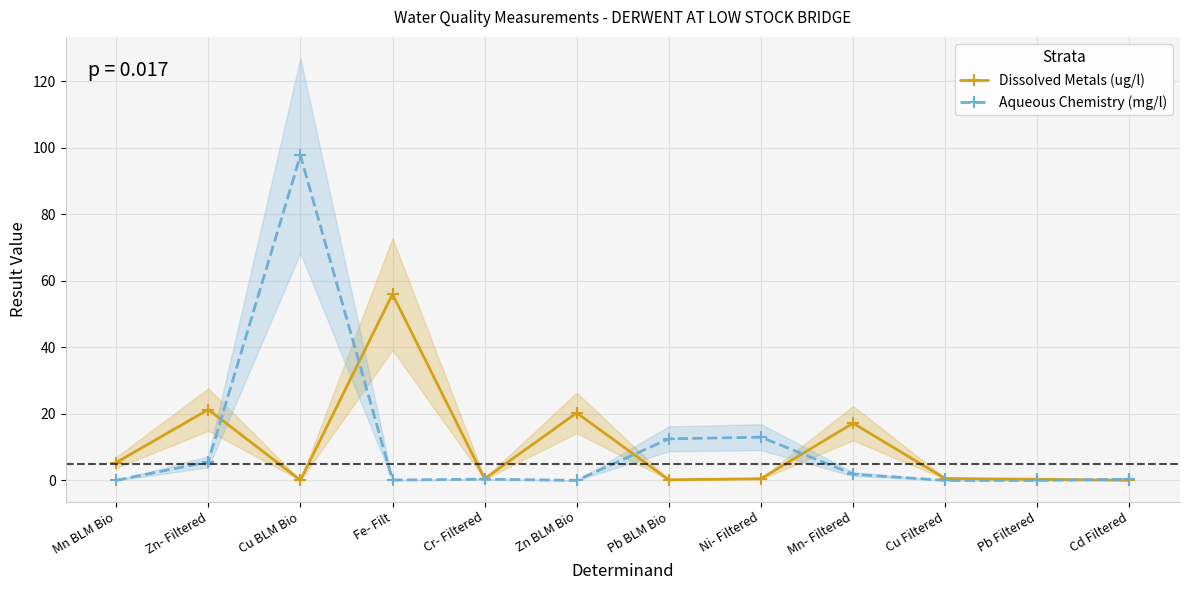

The value of Aqueous Chemistry (mg/l) at Ni- Filtered is 21.0. True or false?

False